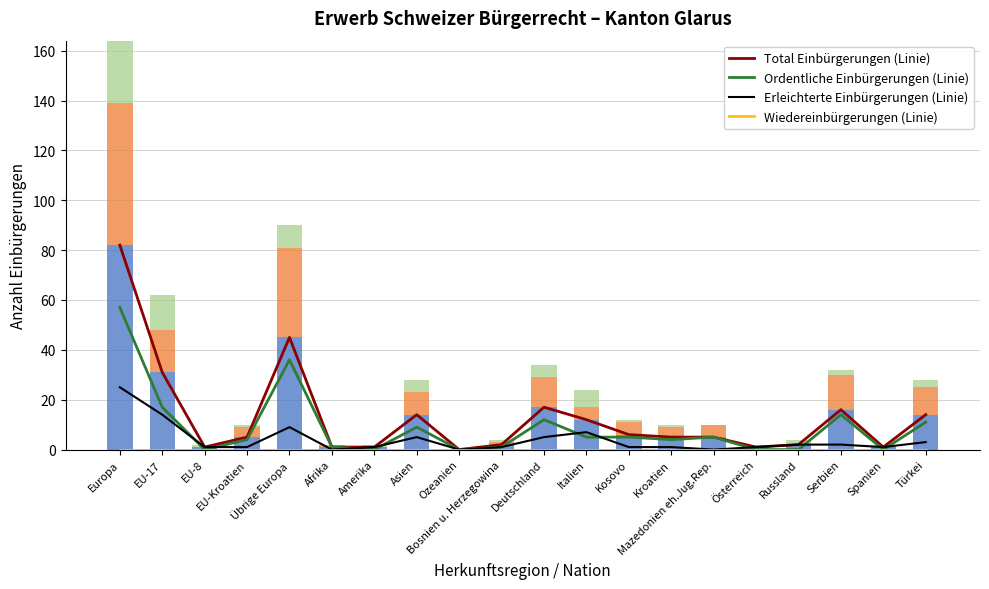

List the labels in order of Erleichterte Einbürgerungen value, largest first.

Europa, EU-17, Übrige Europa, Italien, Asien, Deutschland, Türkei, Russland, Serbien, EU-8, EU-Kroatien, Amerika, Bosnien u. Herzegowina, Kosovo, Kroatien, Österreich, Spanien, Afrika, Ozeanien, Mazedonien eh.Jug.Rep.